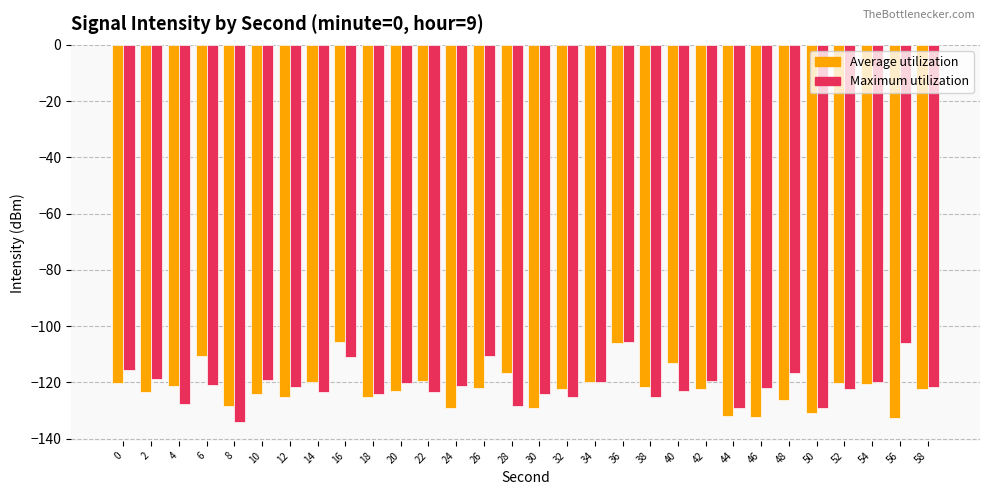

Between 2 and 30, which series saw the biggest shift?

Average utilization